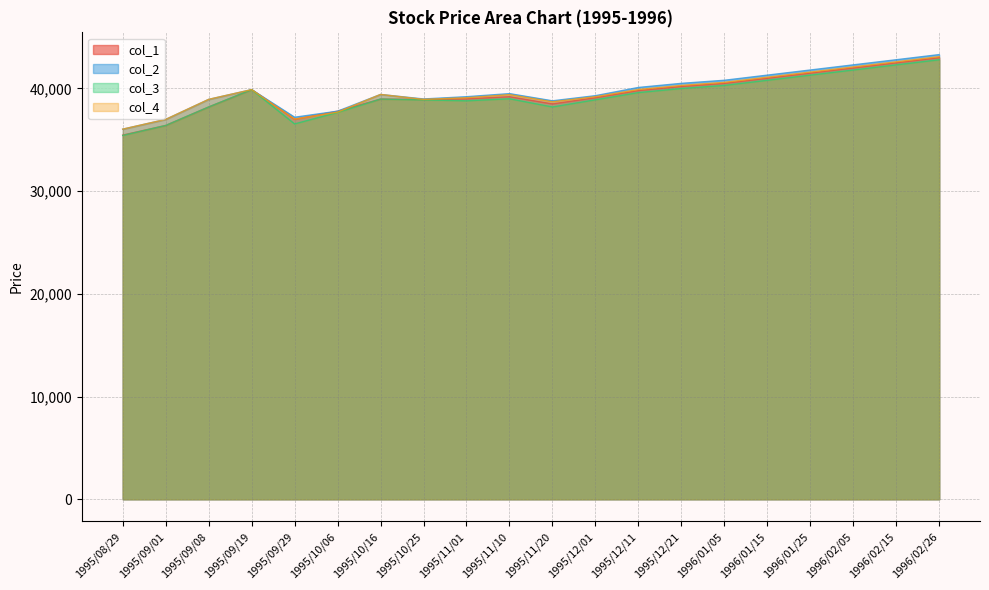

What value does the col_4 series have at 1995/09/01?

36990